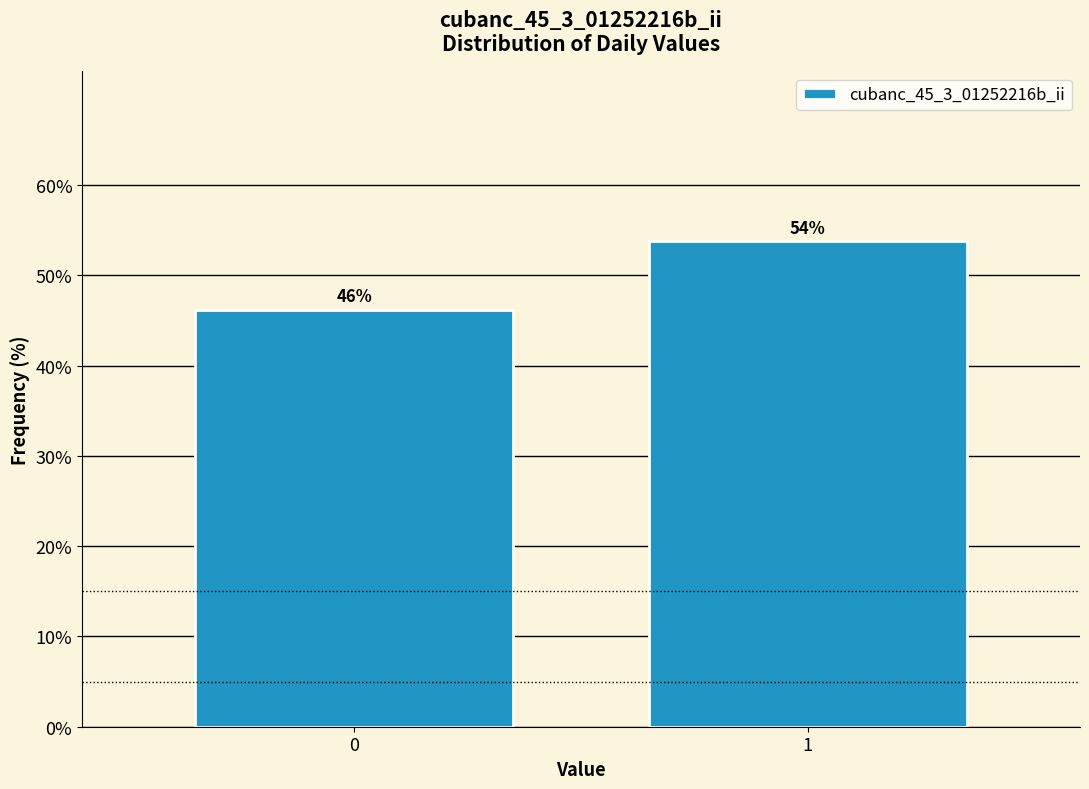

Approximately how many times larger is the value at 0 compared to 1?

0.9